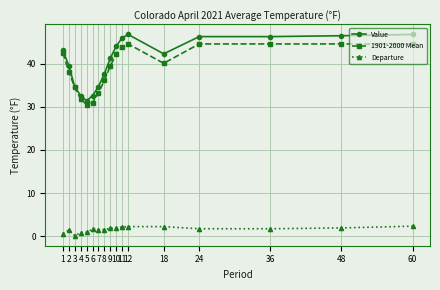

What is the smallest value displayed?

0.1